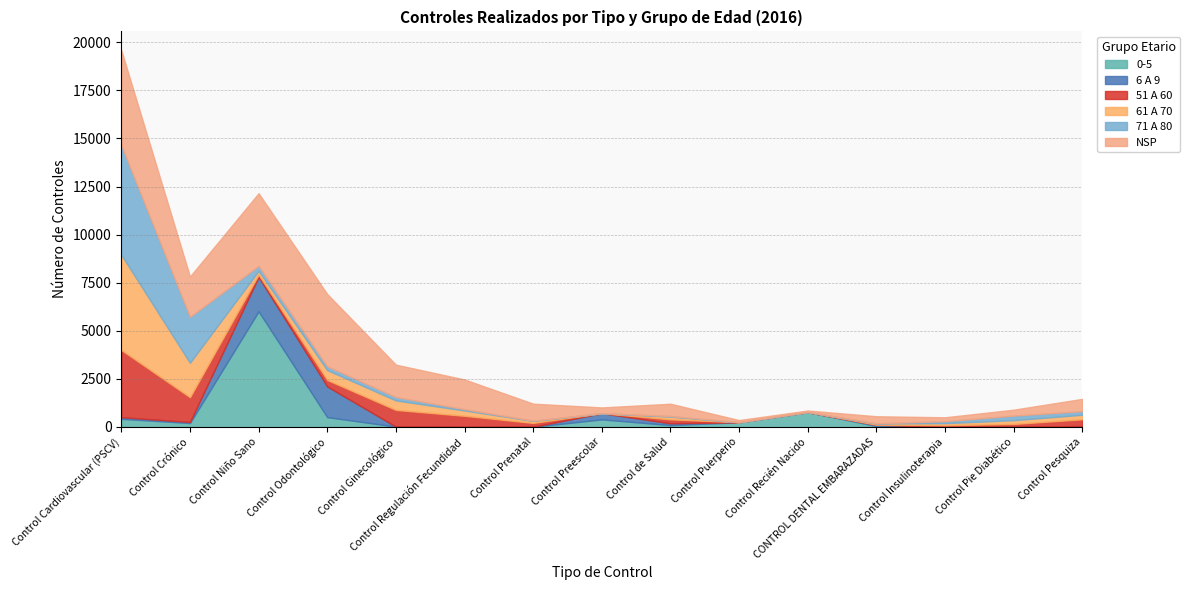

Where is the first local maximum for NSP?

Control Niño Sano